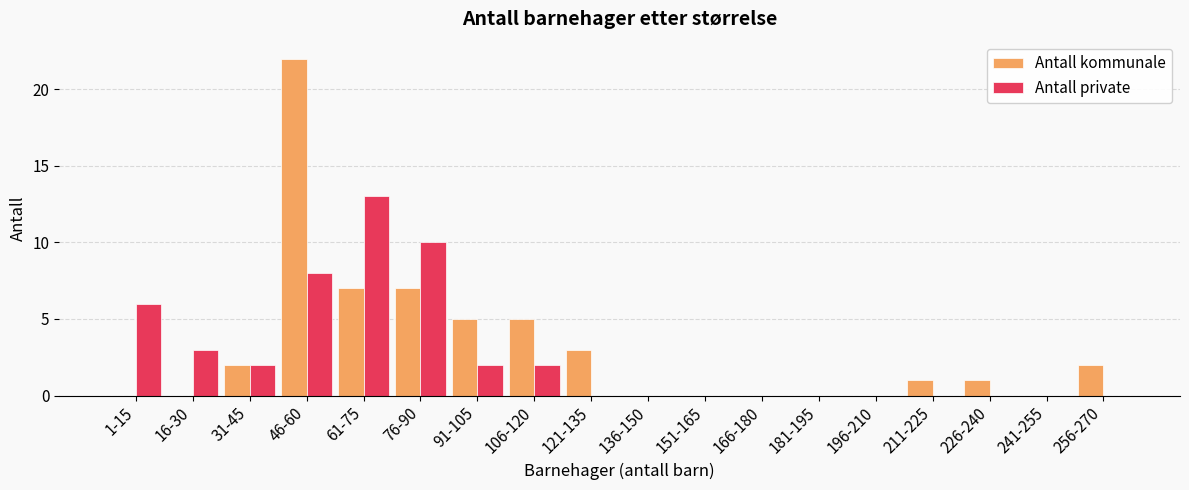

True or false: Antall kommunale has a value of 0 at 16-30.

True